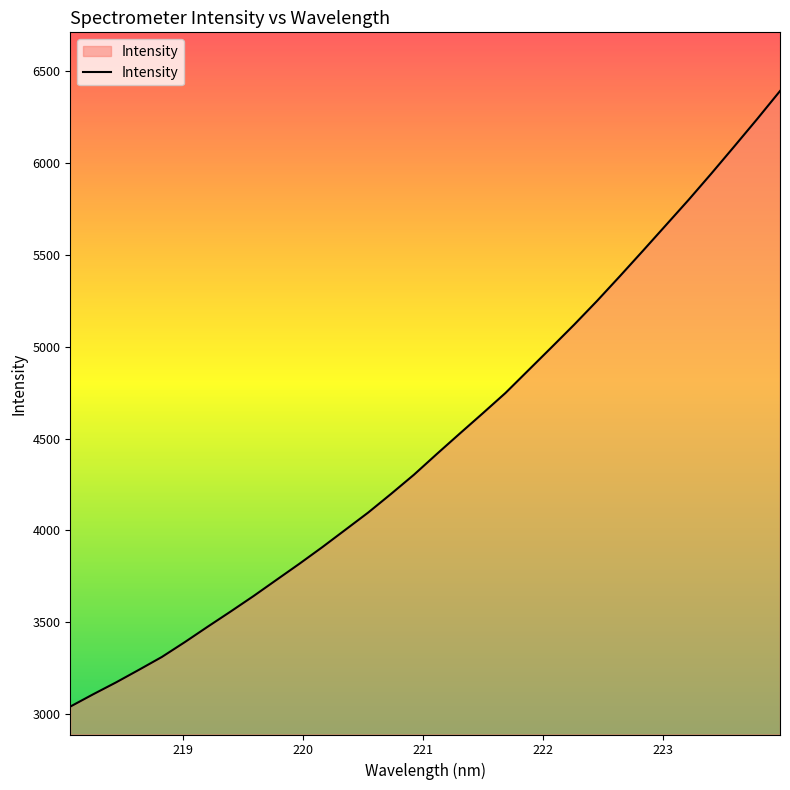

What is the maximum value shown in the chart?

6392.4